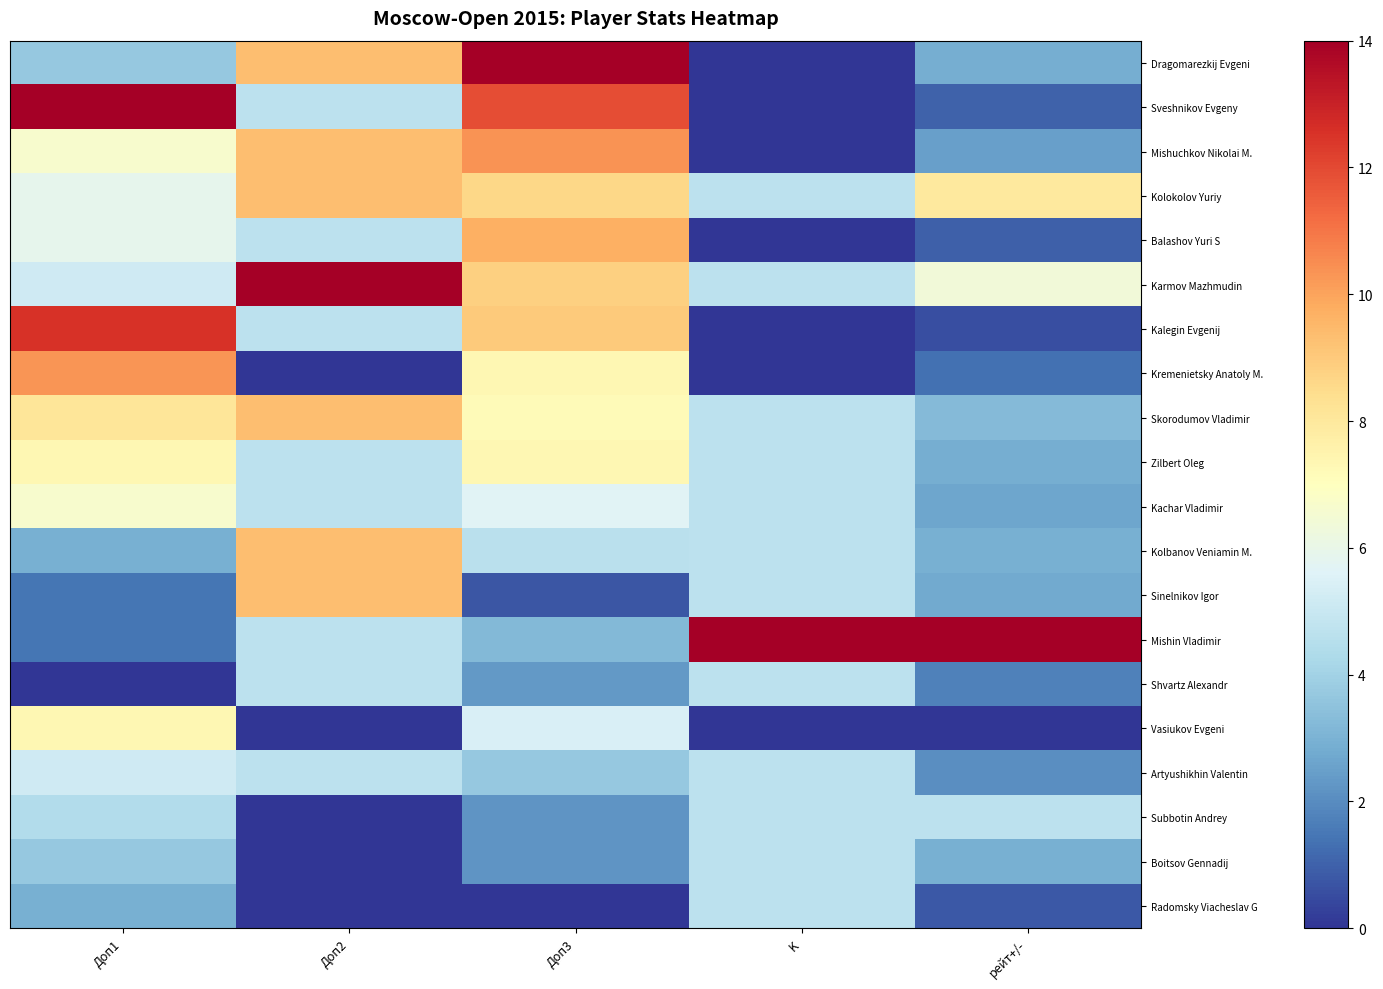

How many distinct data groups are displayed?

20